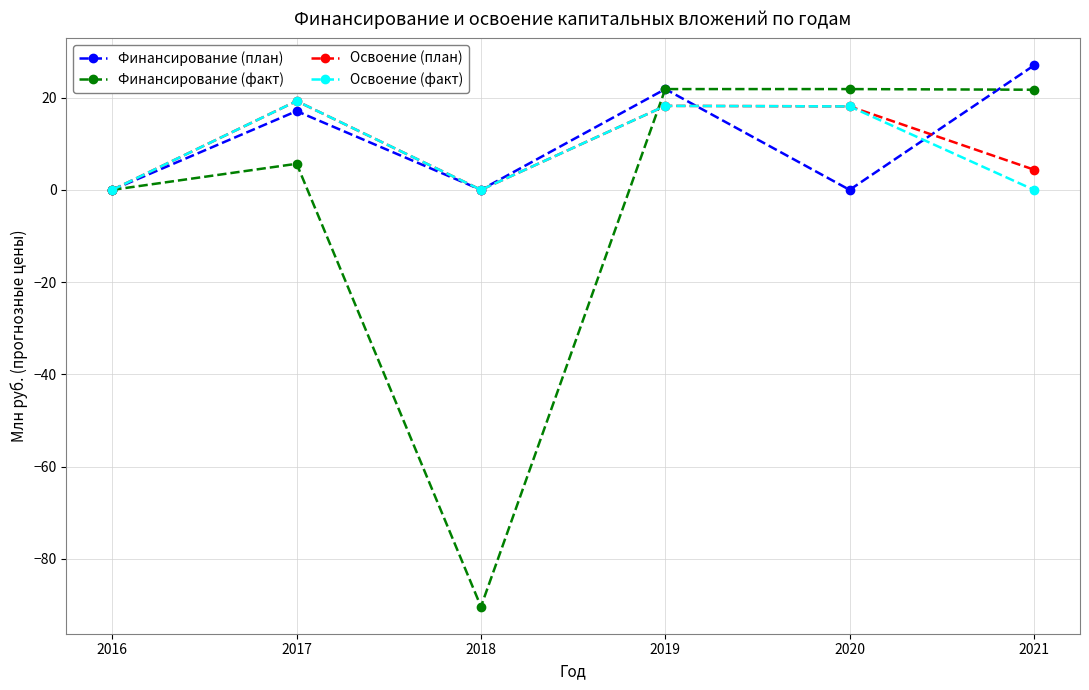

Which series has the largest range (max minus min)?

Финансирование (факт)